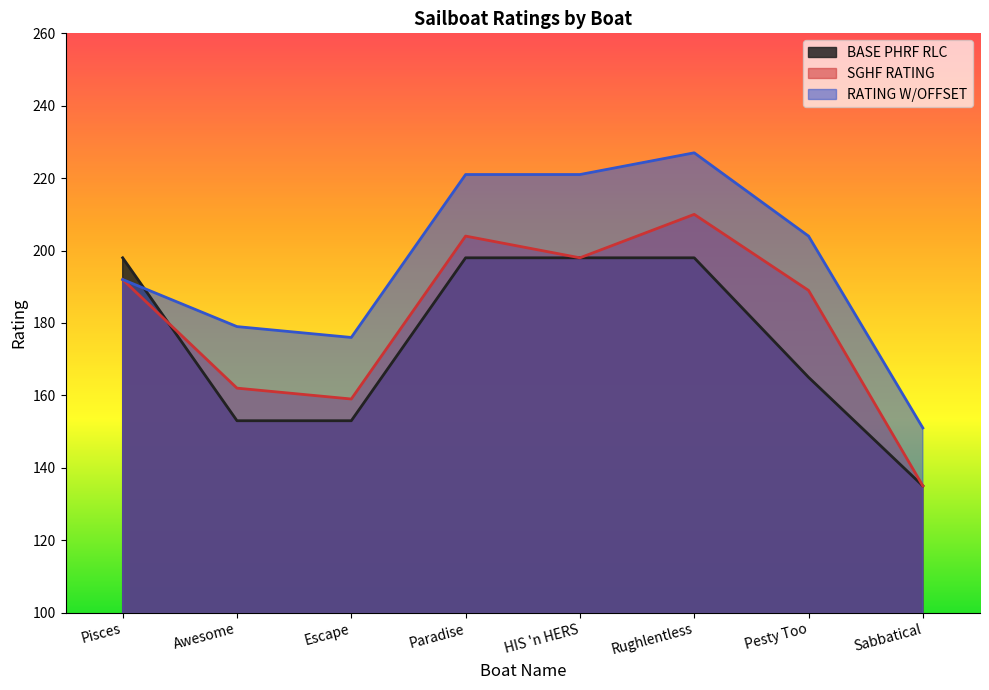

The RATING W/OFFSET series shows 116 at HIS 'n HERS. True or false?

False